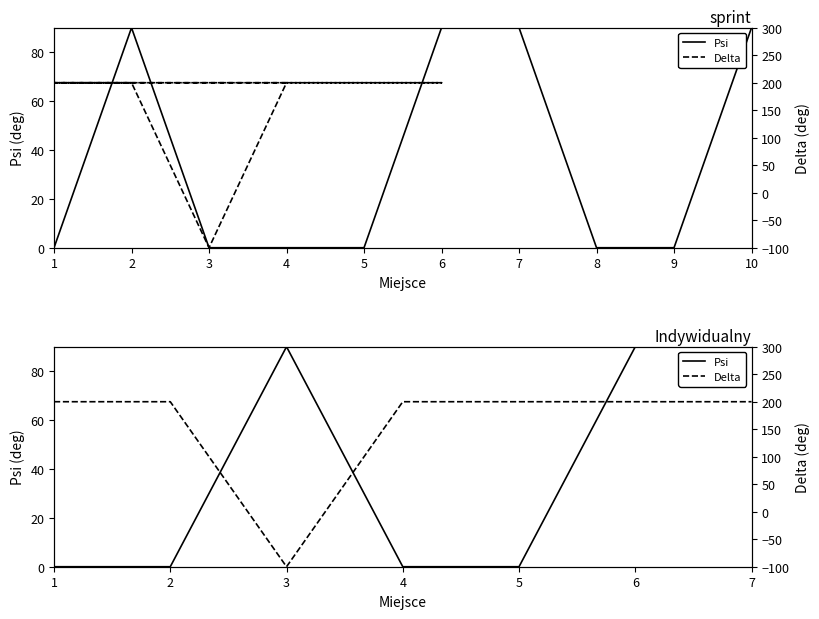

What is the approximate value at 6?

90